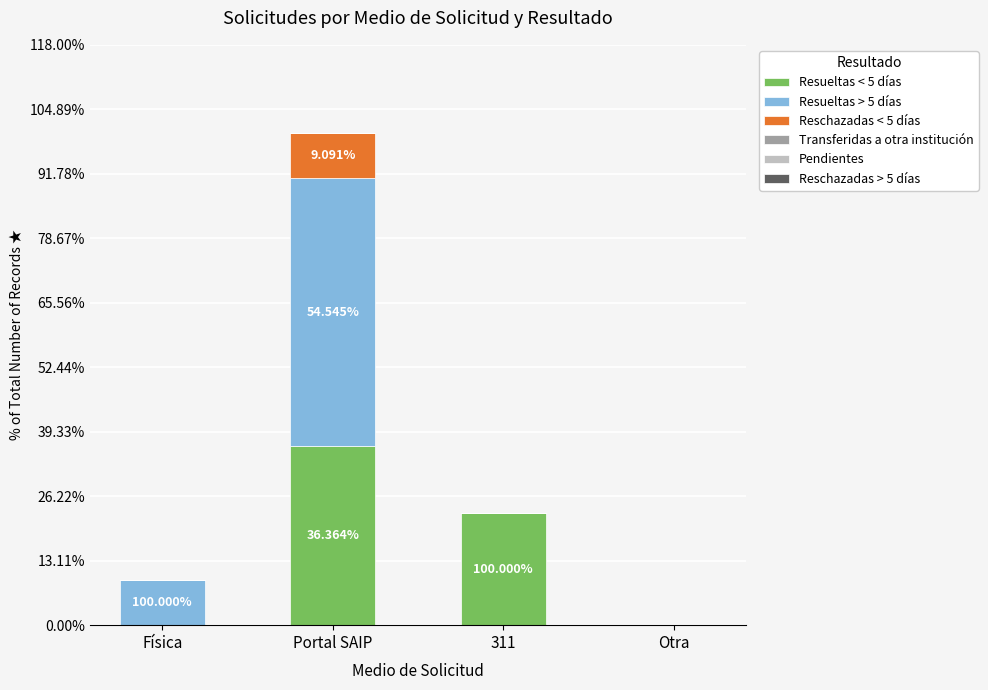

Which series changed the most between 311 and Otra?

Resueltas < 5 días